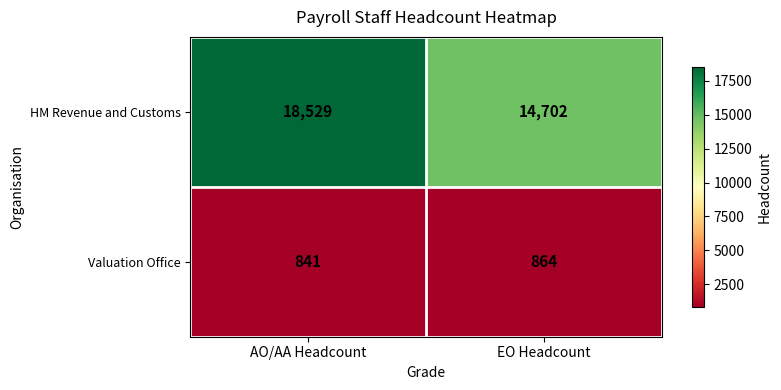

Which series has the largest range (max minus min)?

HM Revenue and Customs